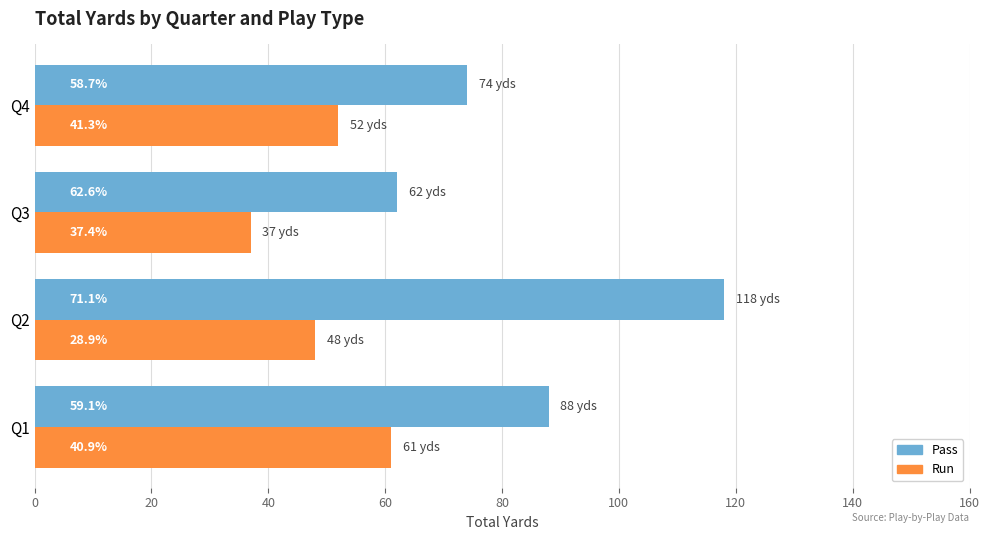

What are all the series names shown in the legend?

Pass, Run